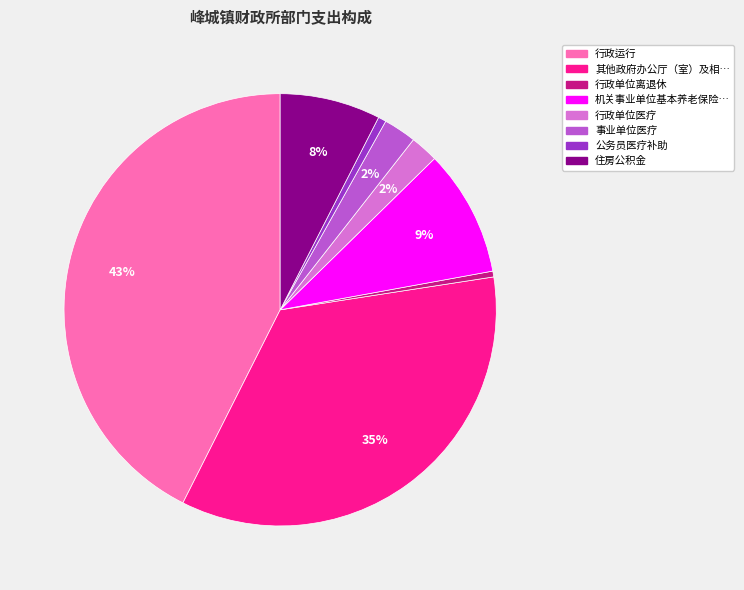

Is there a majority slice in this chart?

No